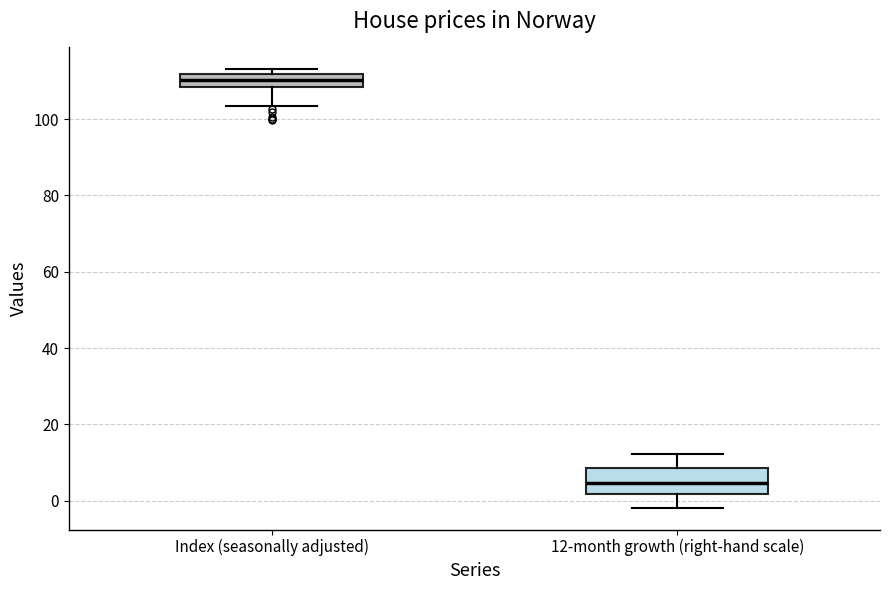

Which box has the lowest median line?

12-month growth (right-hand scale)